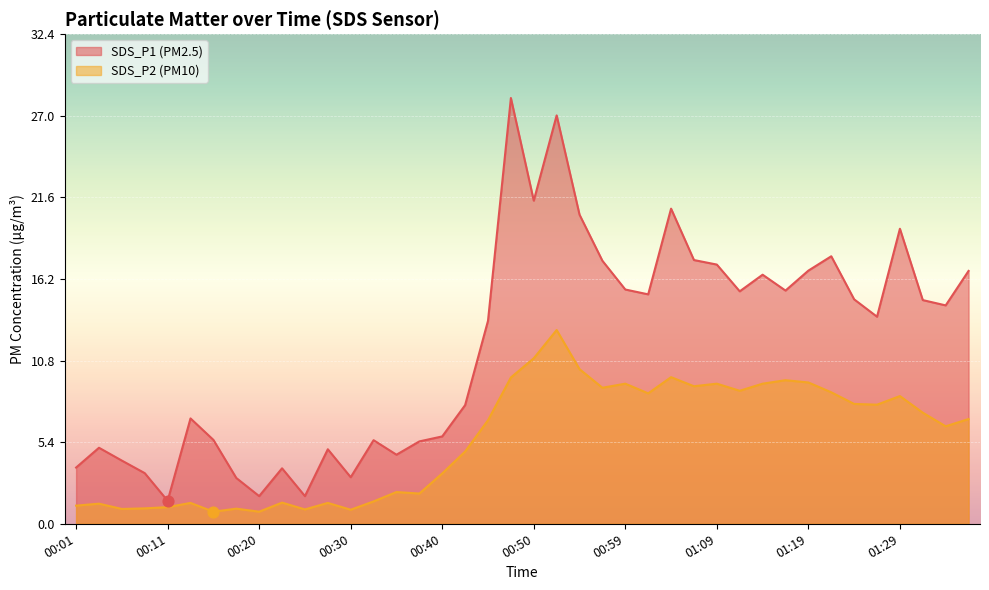

Which series has the largest total across all categories?

SDS_P1 line